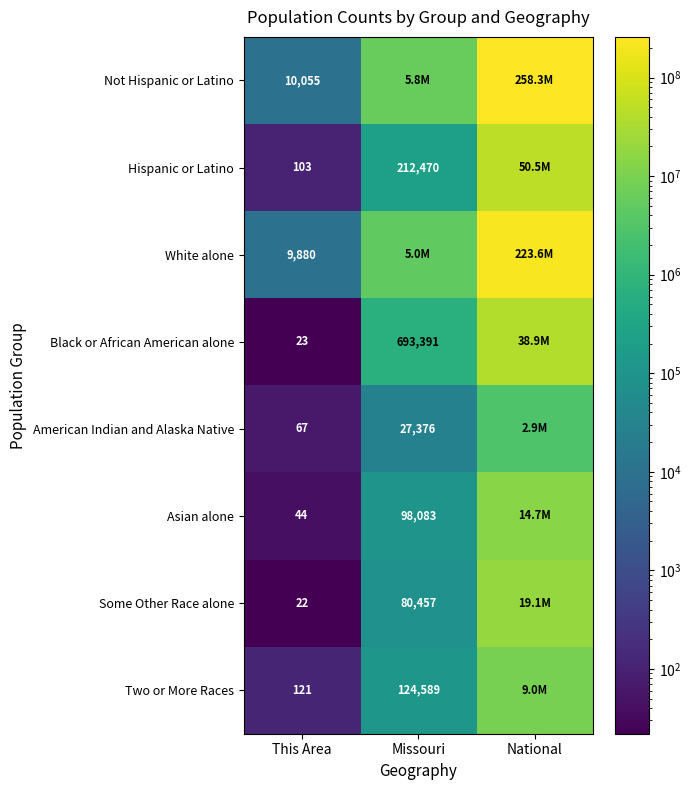

True or false: Hispanic or Latino has a value of 212470 at Missouri.

True